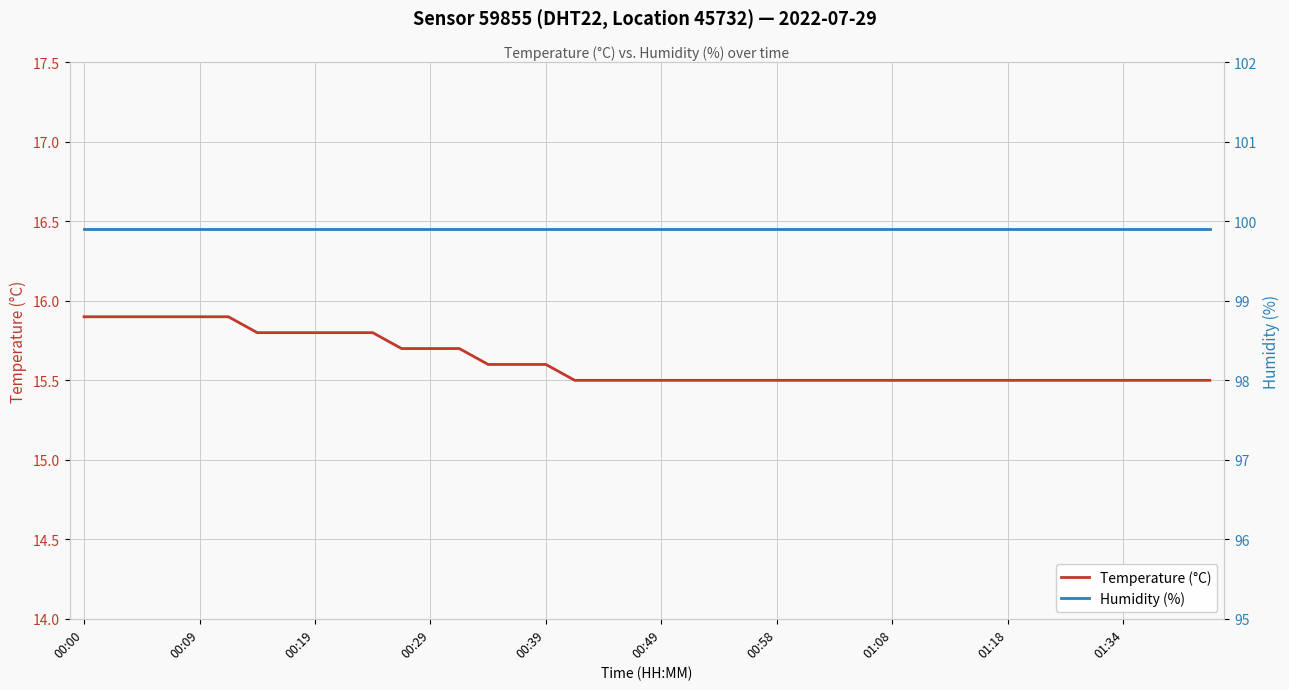

The Temperature (°C) series shows 27.2 at 00:09. True or false?

False